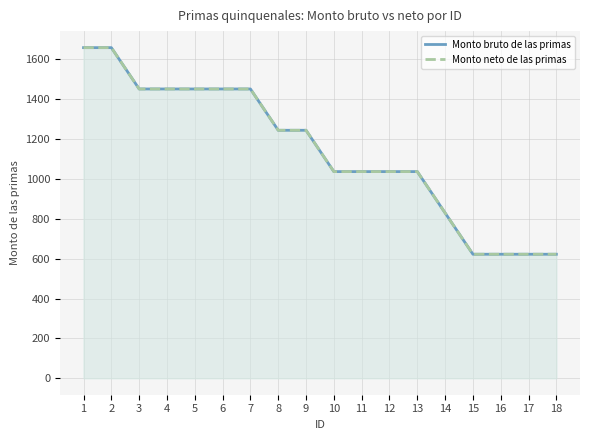

What is the approximate value of Monto neto de las primas at 9?

1244.6